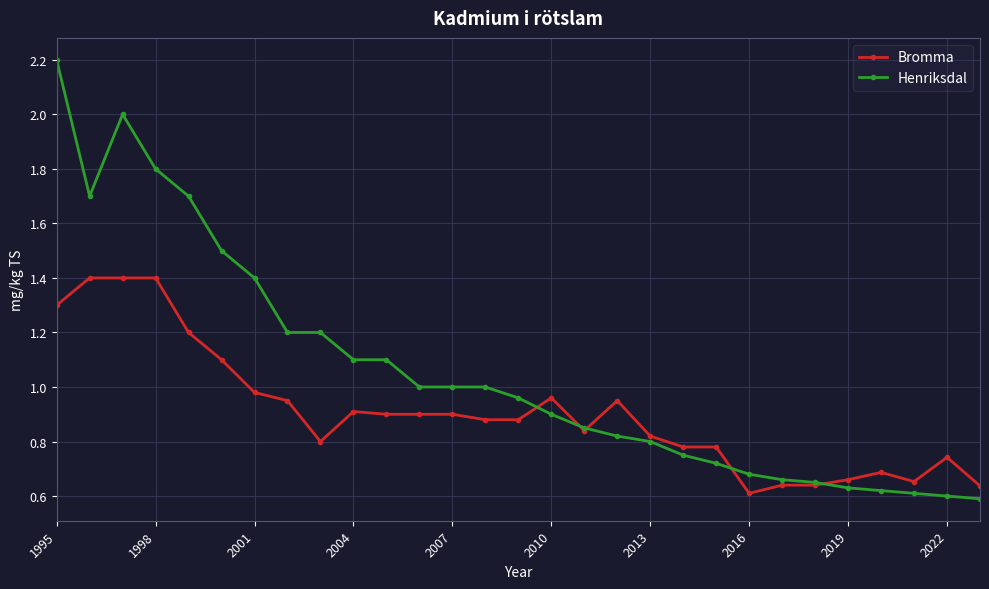

What is the value of the Henriksdal point at the 3rd from the left?

2.0